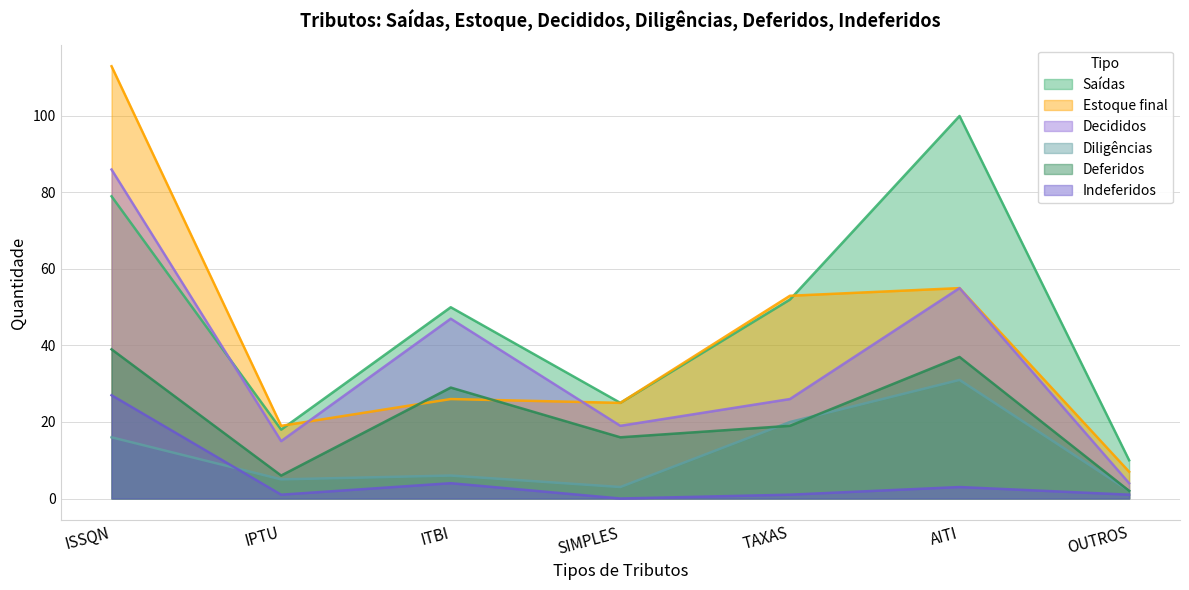

True or false: Estoque final has more than 2 interior local peaks.

False